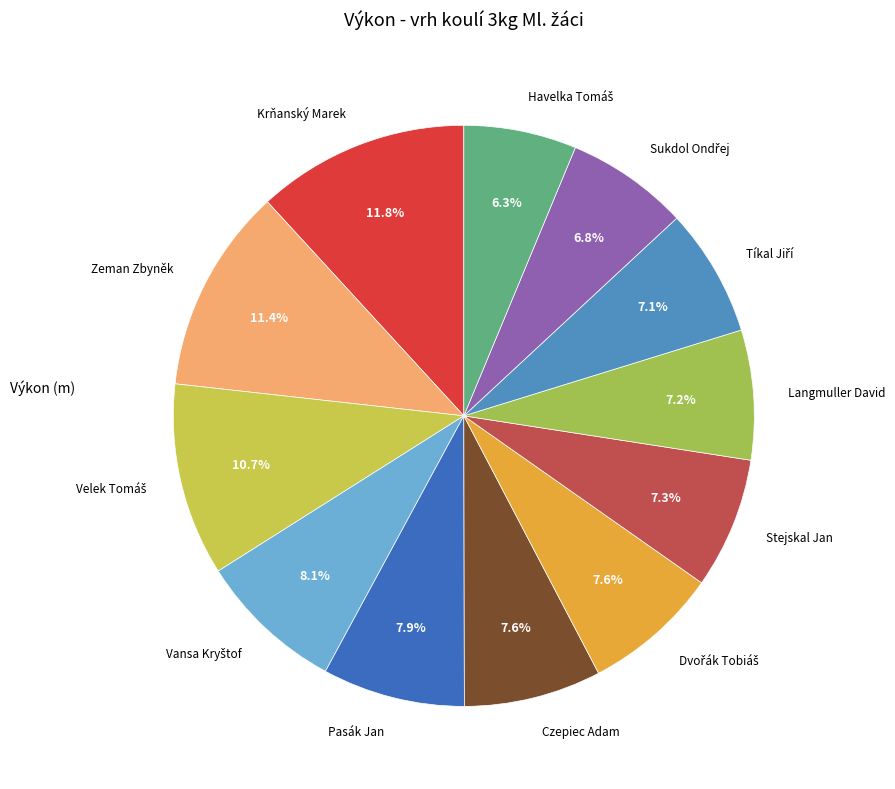

Do Czepiec Adam and Pasák Jan together represent more than half of the pie?

No